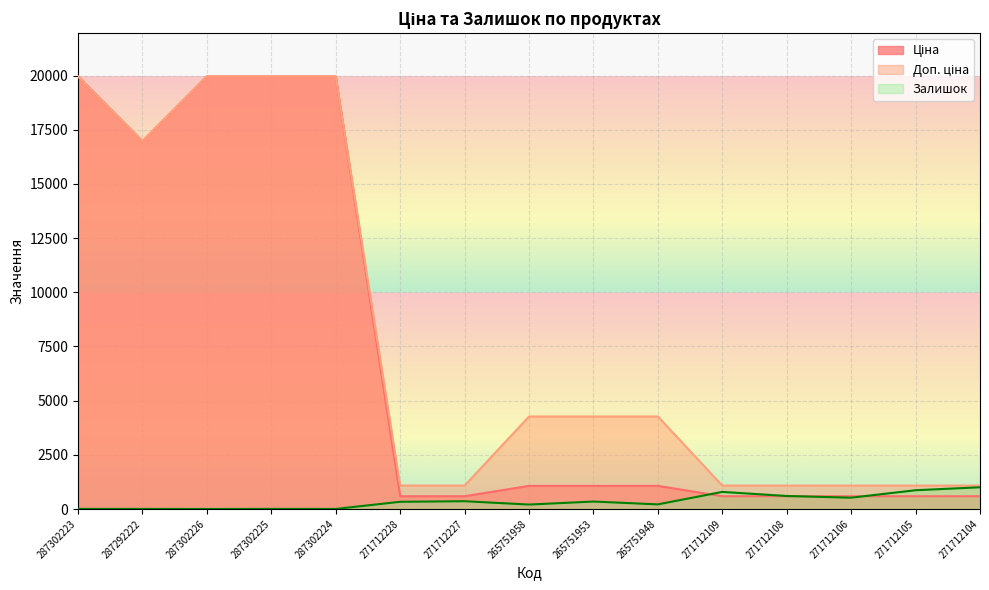

List the labels in order of Залишок value, largest first.

271712104, 271712105, 271712109, 271712108, 271712106, 271712227, 265751953, 271712228, 265751948, 265751958, 287302223, 287302225, 287292222, 287302224, 287302226